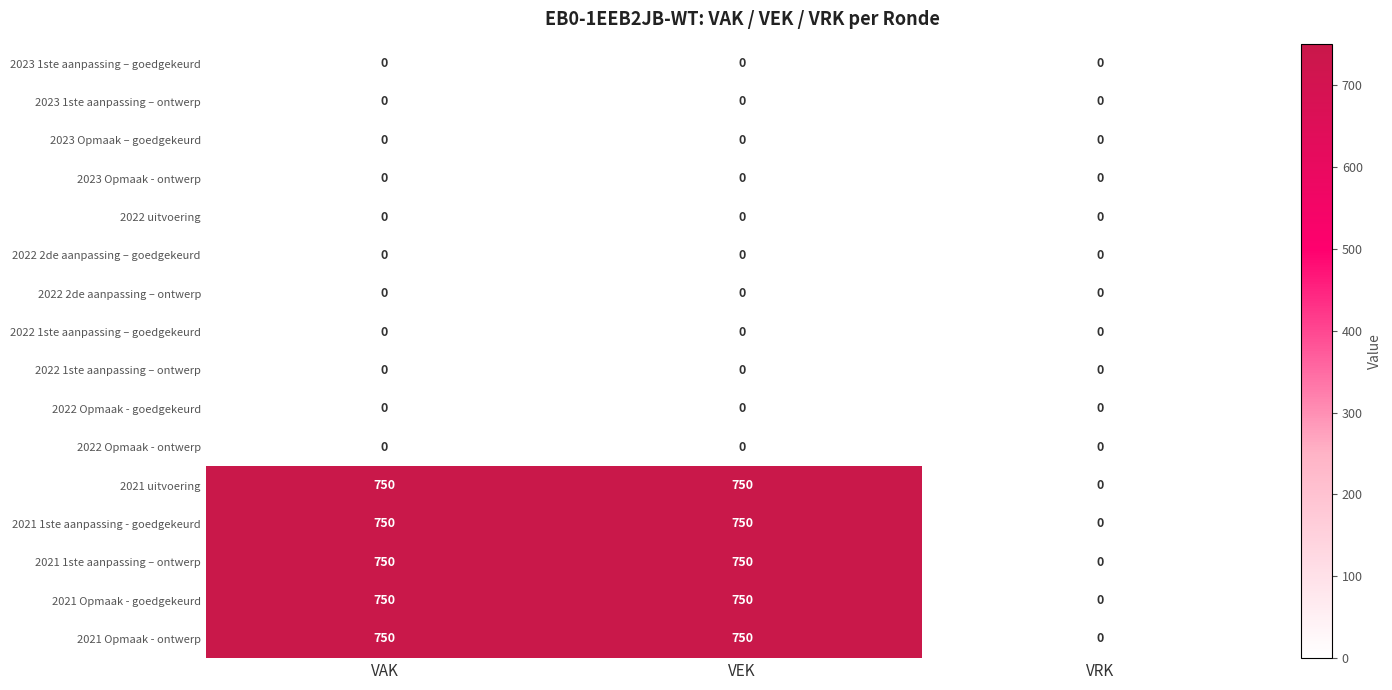

Is it true that 2022 uitvoering equals 0 at VRK?

True